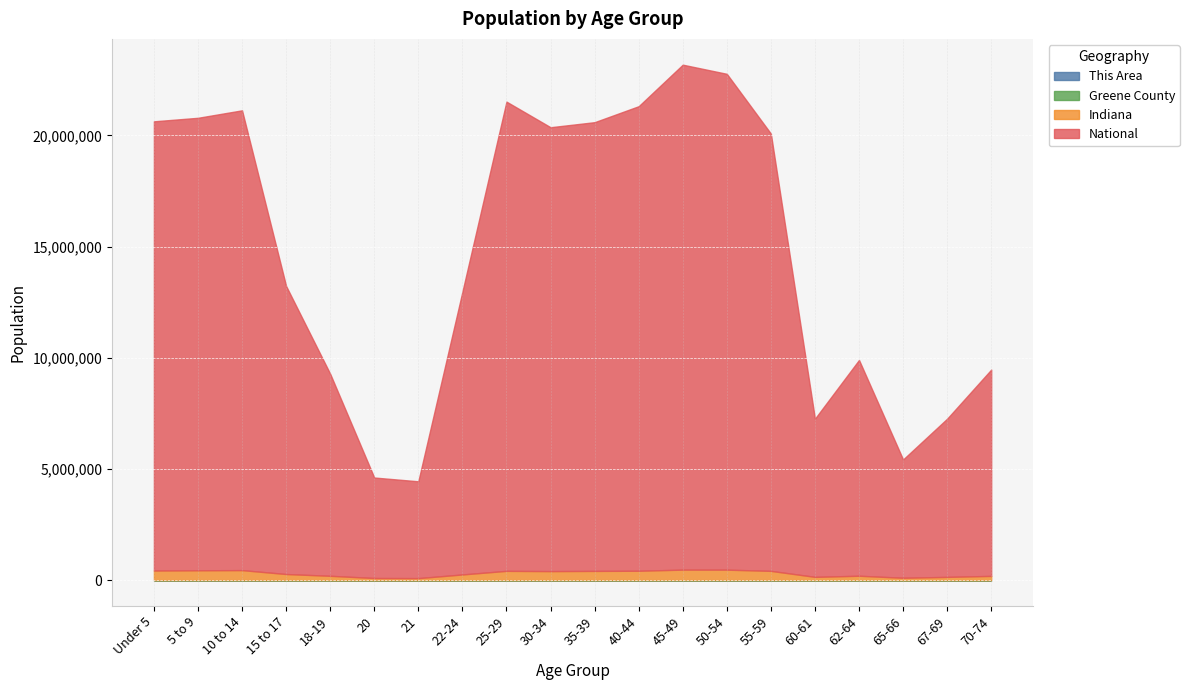

How many values in the Greene County series exceed 1811?

9